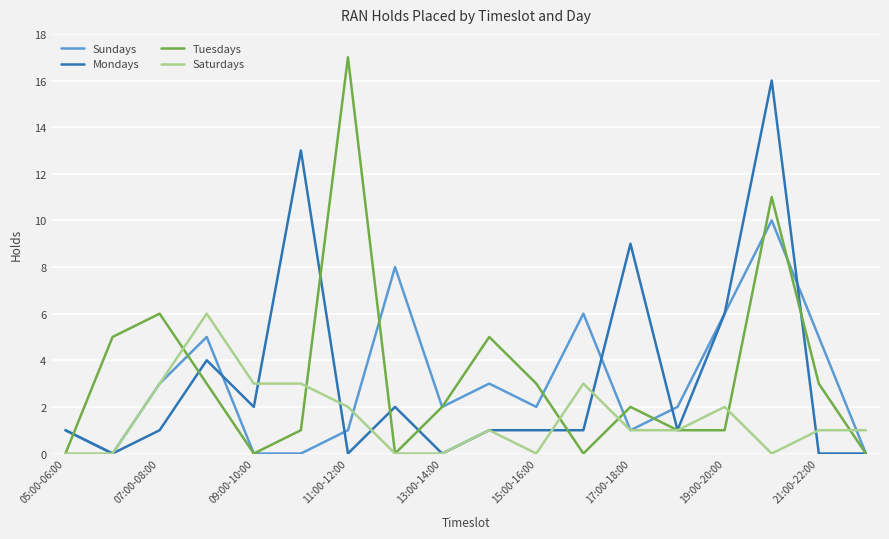

What is the average value of the Mondays series?

3